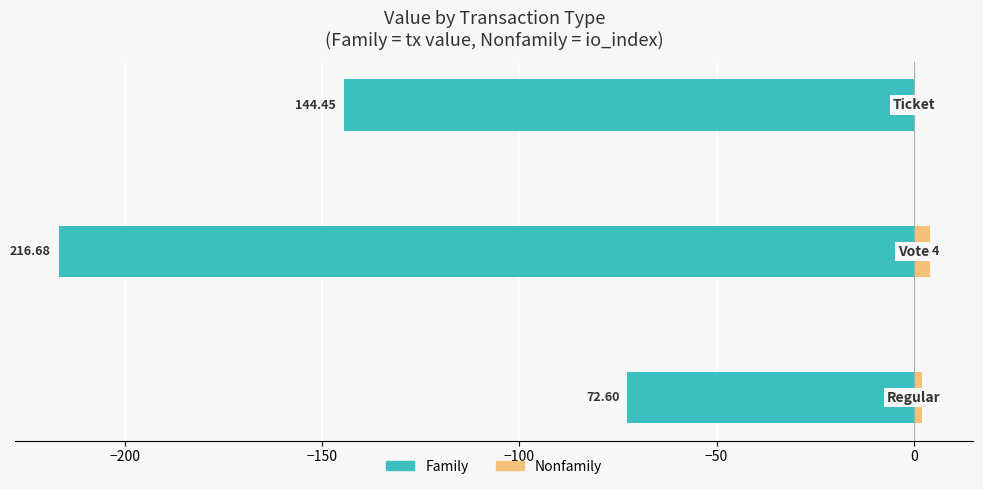

What is the value of the Family bar at the 3rd from the left?

-144.5